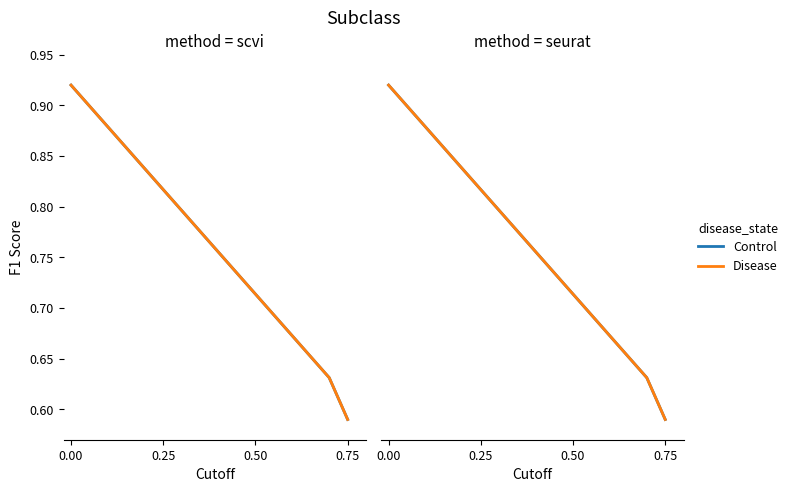

How many Control values are between 0 and 1?

9